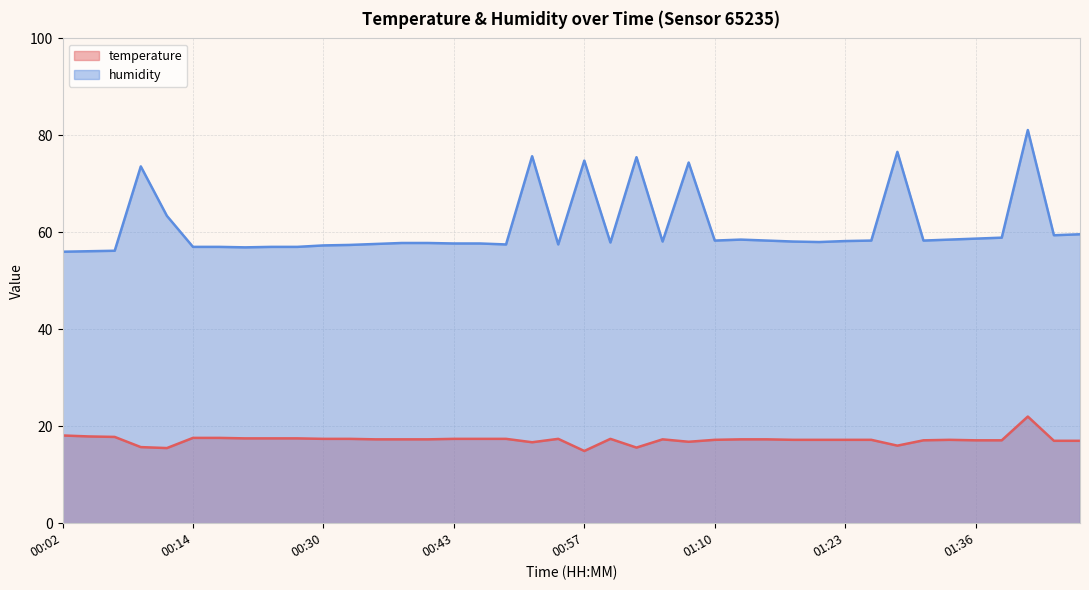

At which label does humidity first exceed 58?

00:09